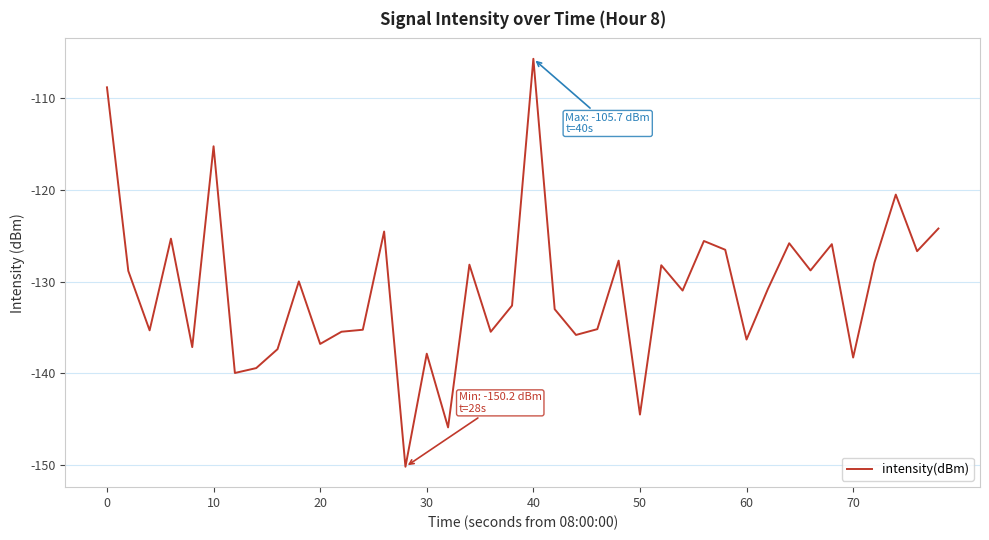

What is the greatest value displayed?

-105.7